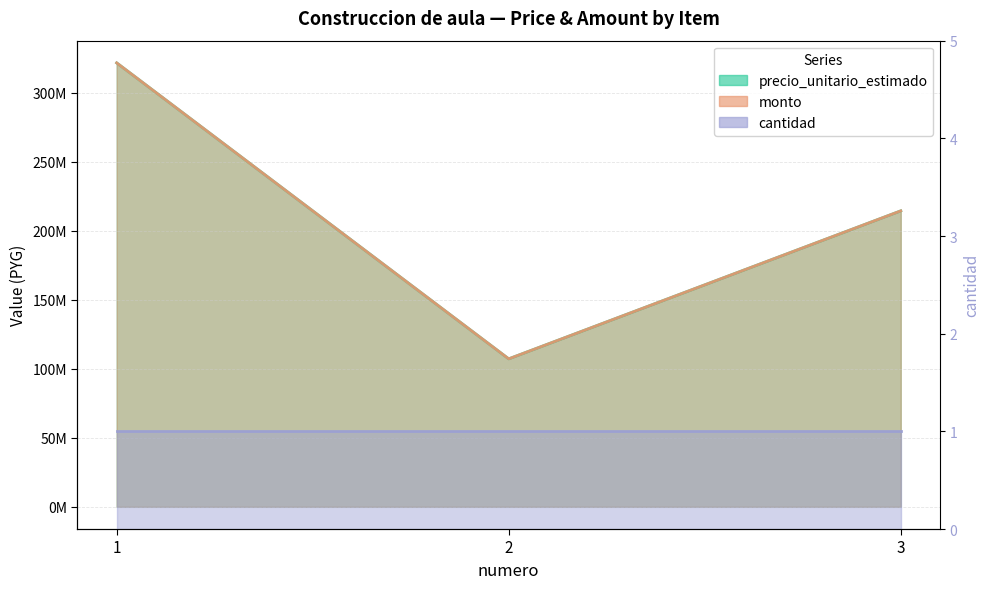

What is the sum of the monto values at 1 and 2?

428883880